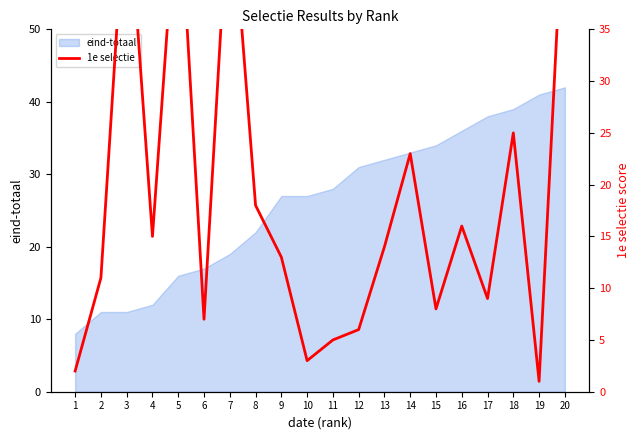

How many values are below 14?

10